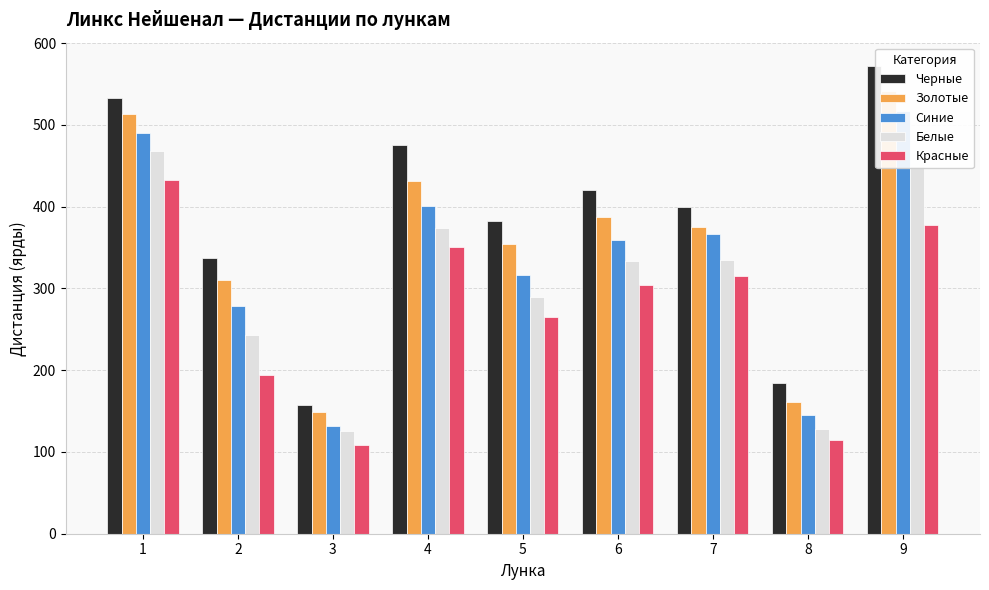

True or false: Золотые has a value of 242 at 8.

False